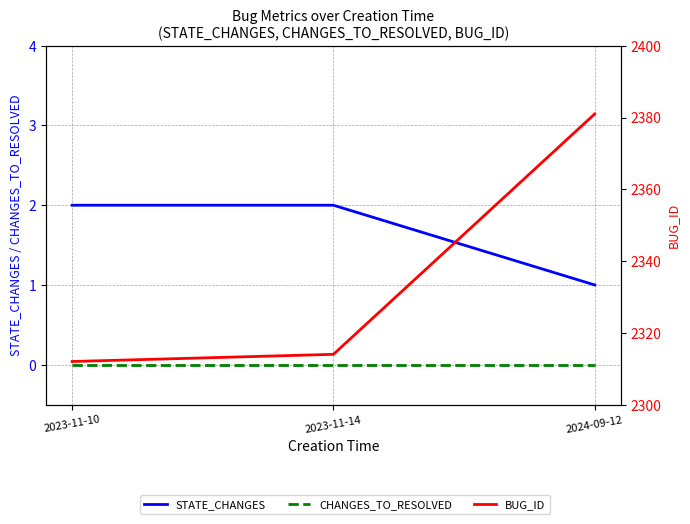

What is the label of the 3rd point from the right?

2023-11-10